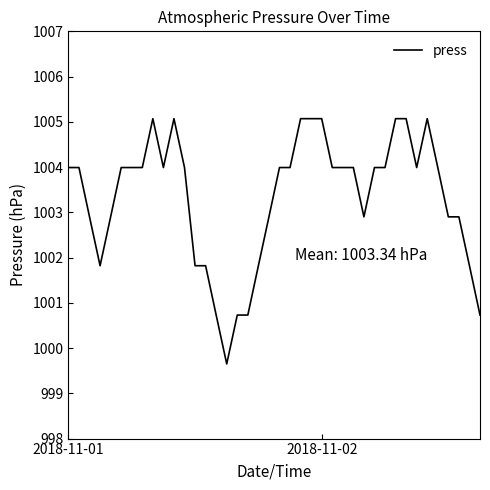

What is the difference between the maximum and minimum values?

5.4